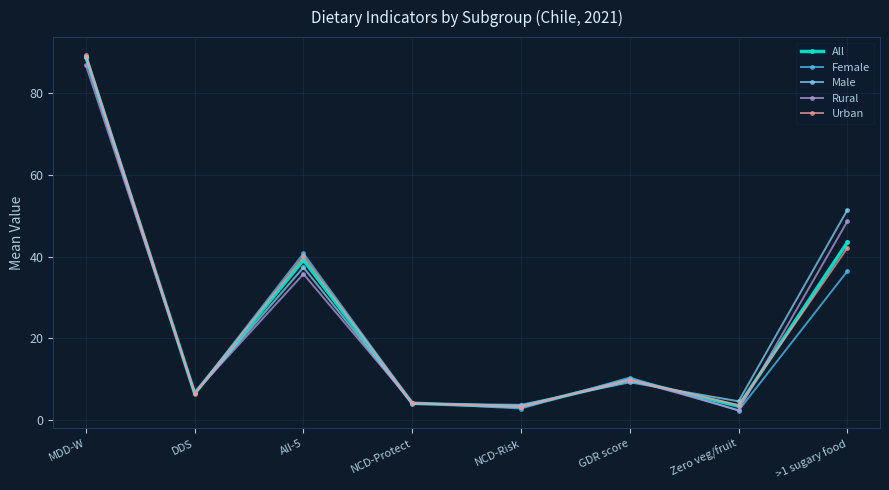

How many data points does each series have?

8